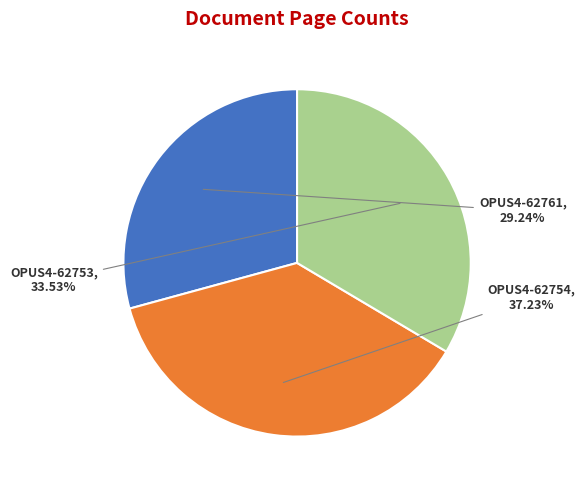

Is there any slice that represents more than half of the pie?

No